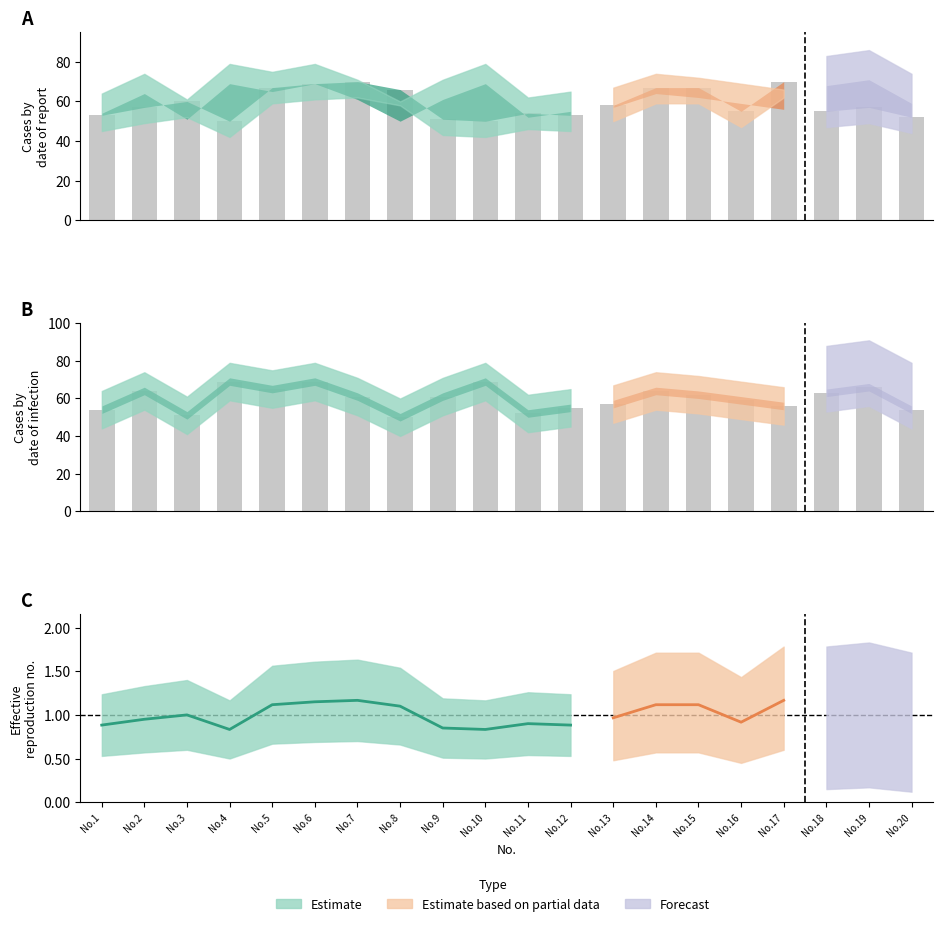

At which category is the sum across all series the highest?

14